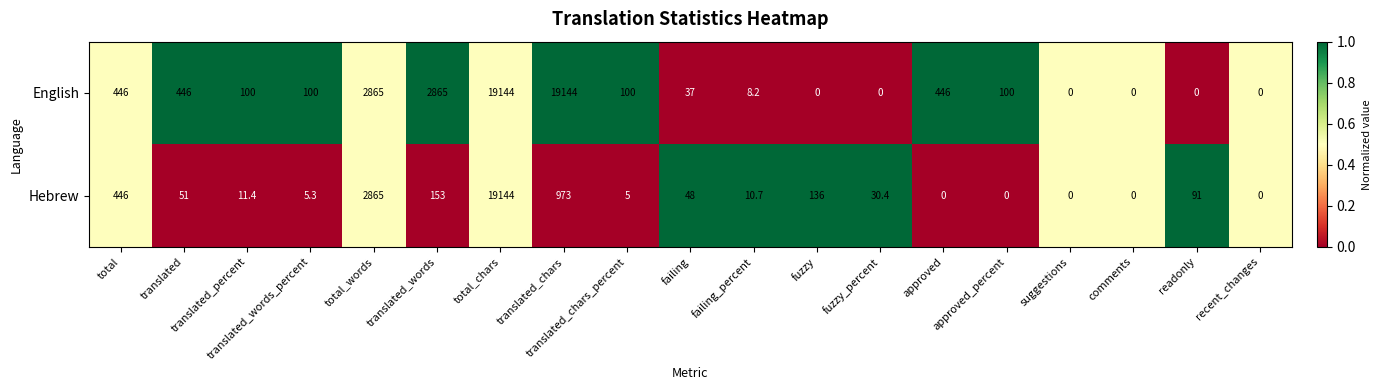

List the series in order of their overall mean, highest first.

English, Hebrew